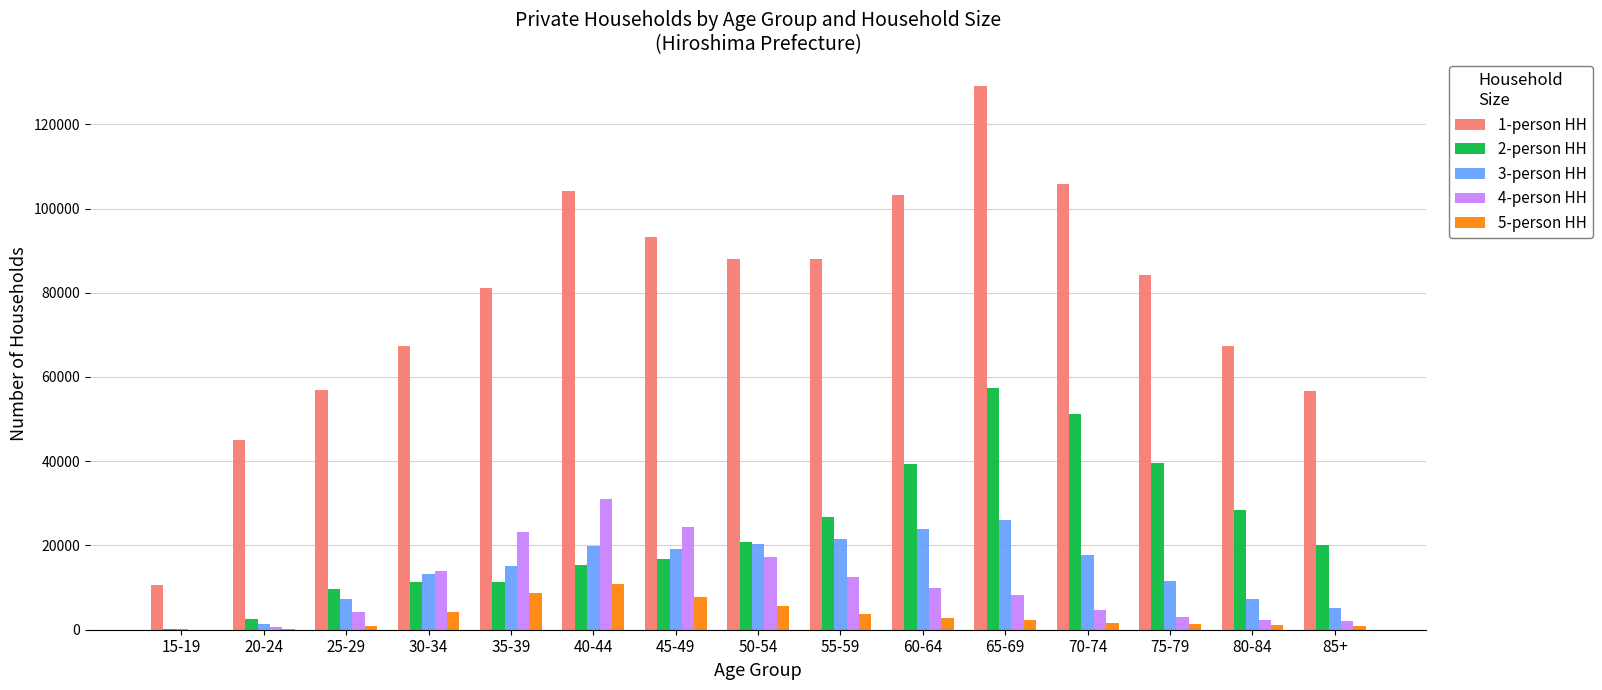

Which series has the largest total across all categories?

1-person HH